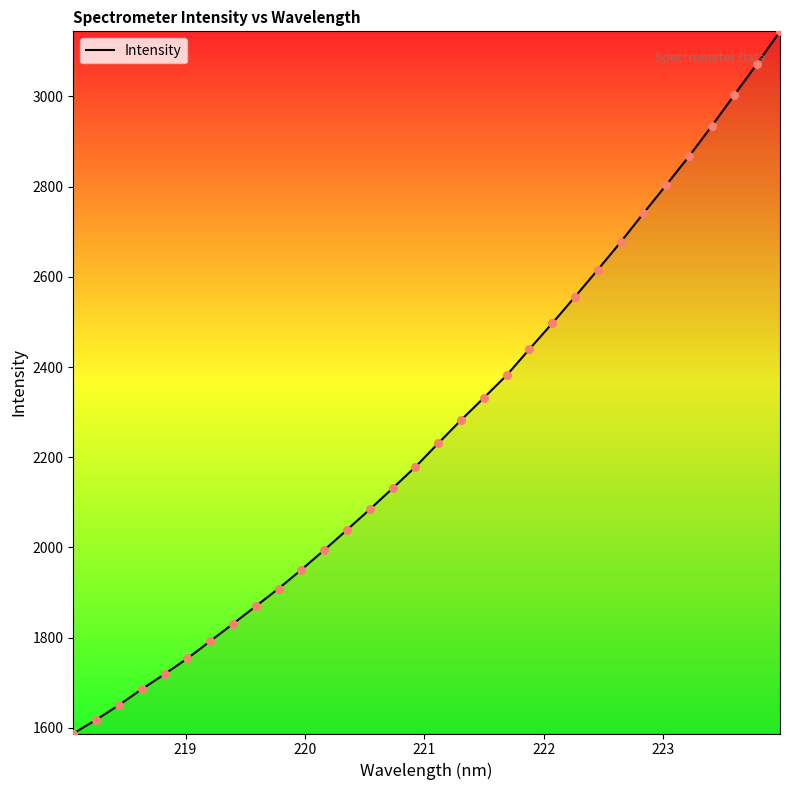

What is the difference between the maximum and minimum values?

1556.4